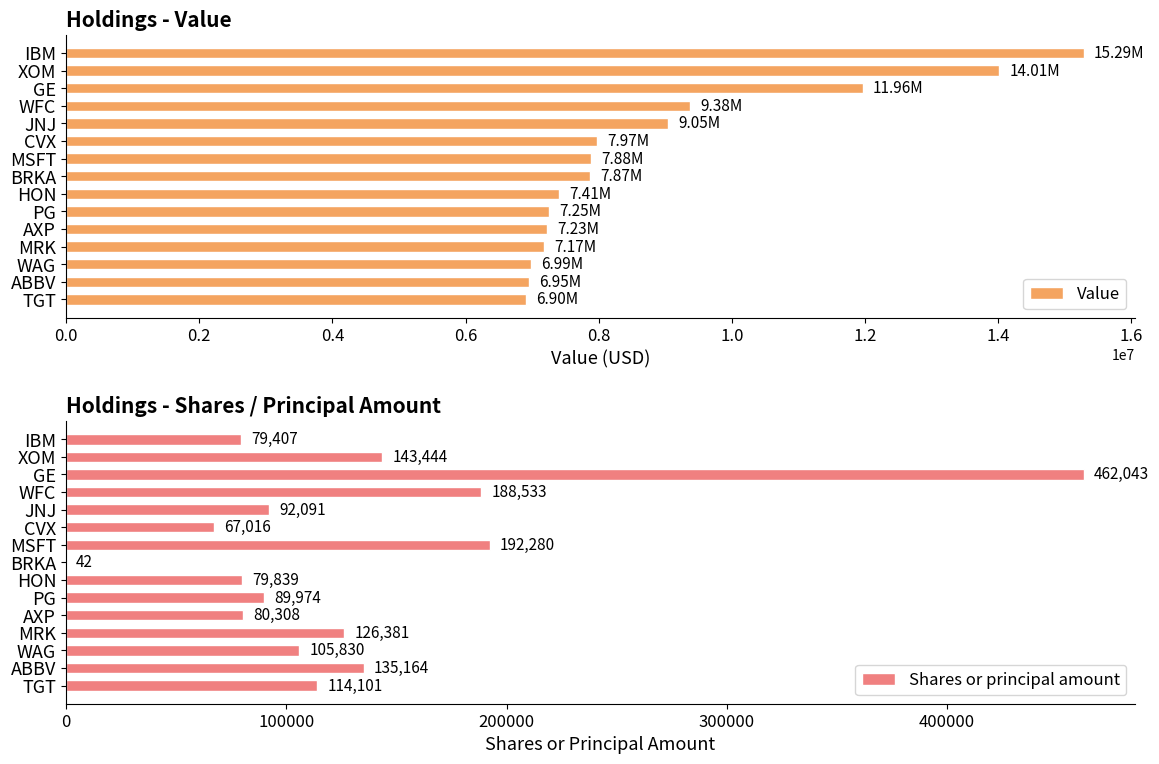

Which series has the largest total across all categories?

Value